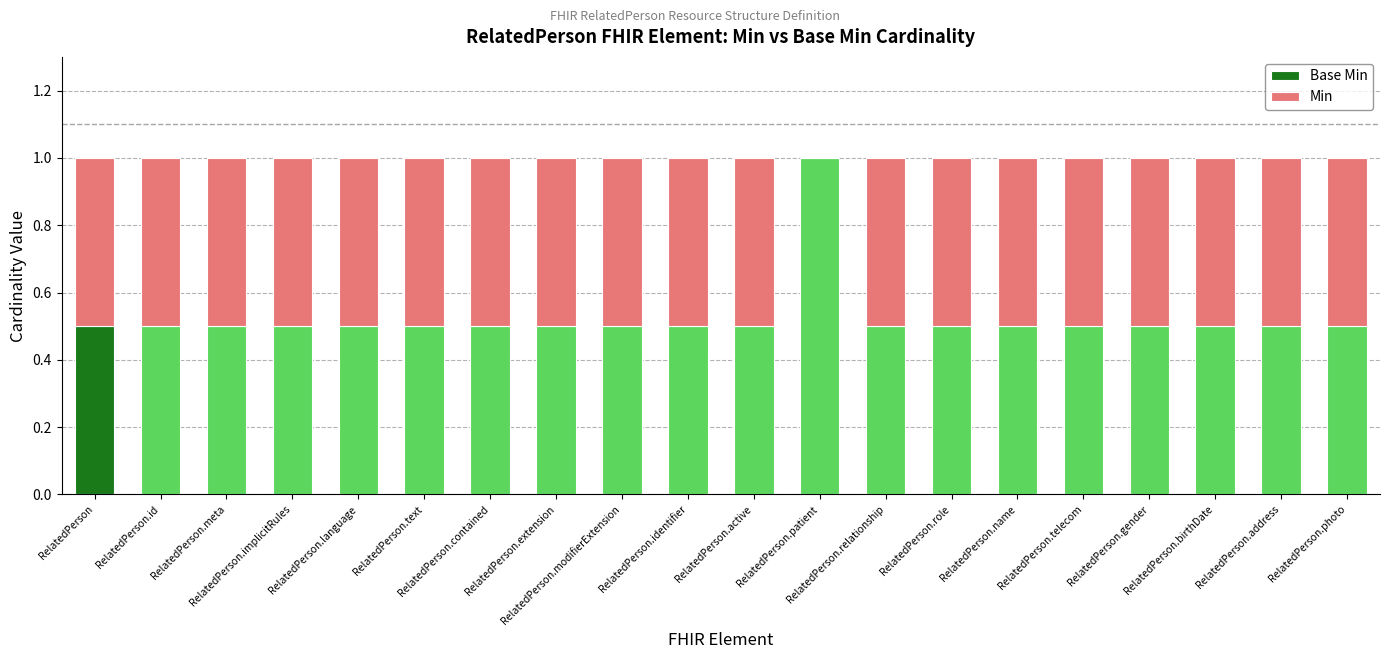

What are all the series names shown in the legend?

Base Min, Min